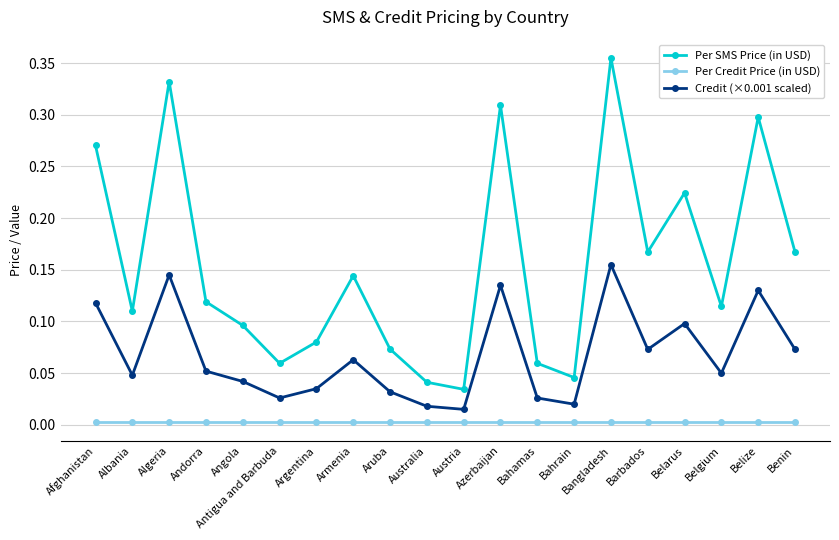

What are all the series names shown in the legend?

Per SMS Price (in USD), Per Credit Price (in USD), Credit (×0.001 scaled)